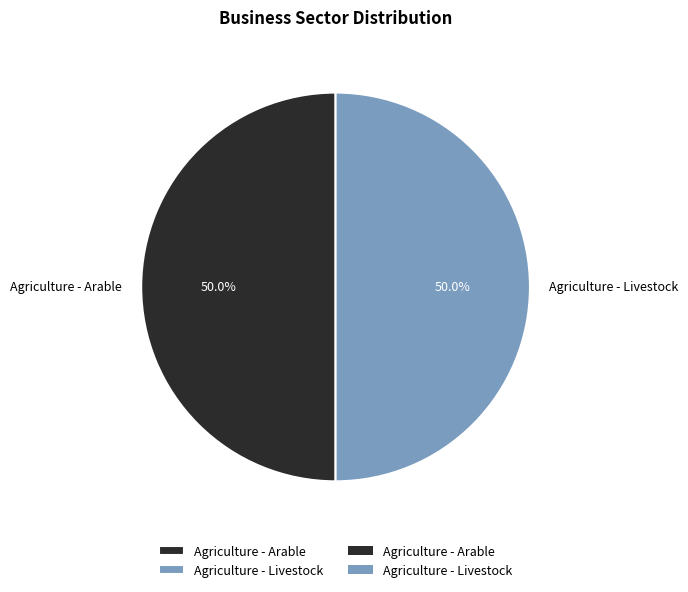

True or false: Agriculture - Arable accounts for 60% of the total.

False